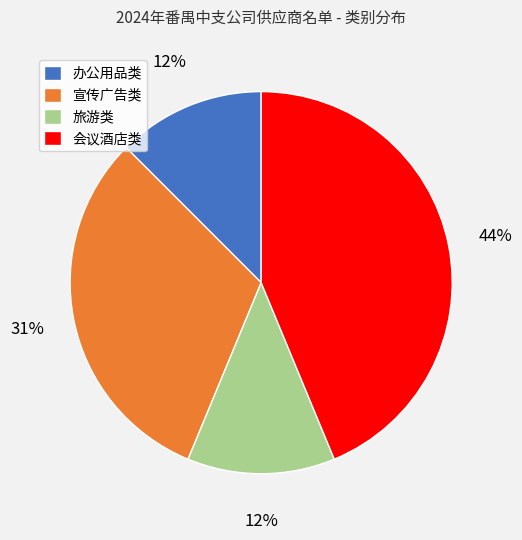

Do 旅游类 and 宣传广告类 together represent more than half of the pie?

No